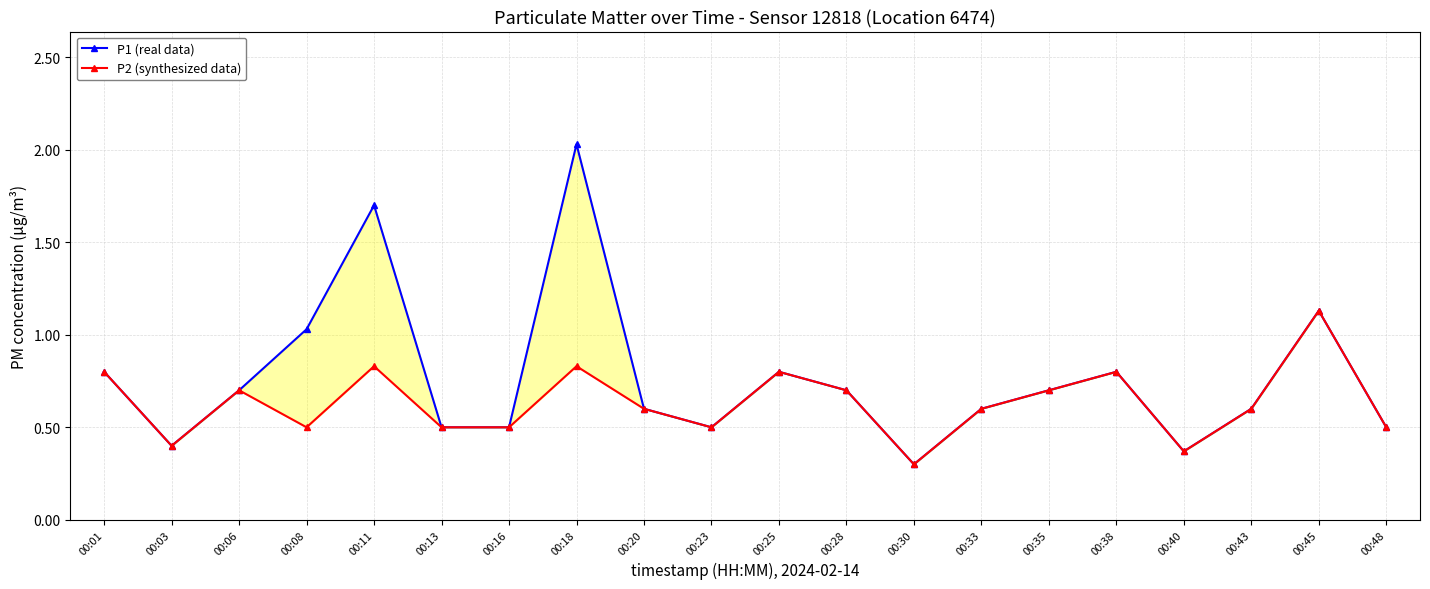

Between 00:30 and 00:45, which series saw the biggest shift?

P1 (real data)